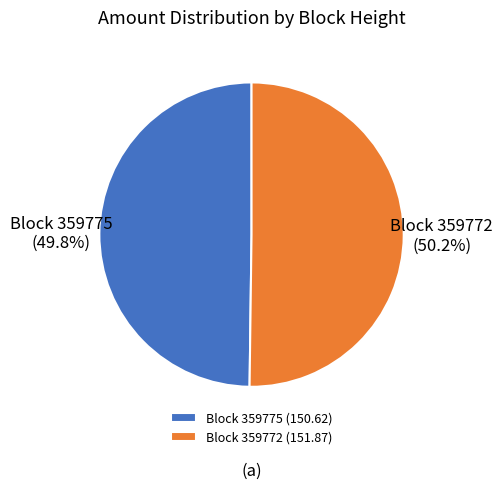

Count the number of slices in the pie.

2